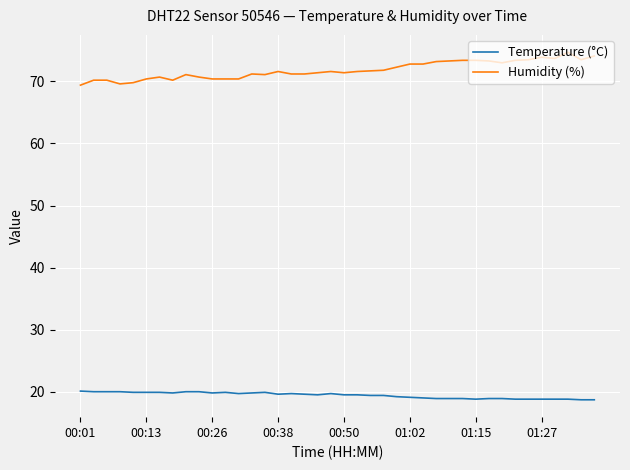

Which series has the widest spread of values?

Humidity (%)